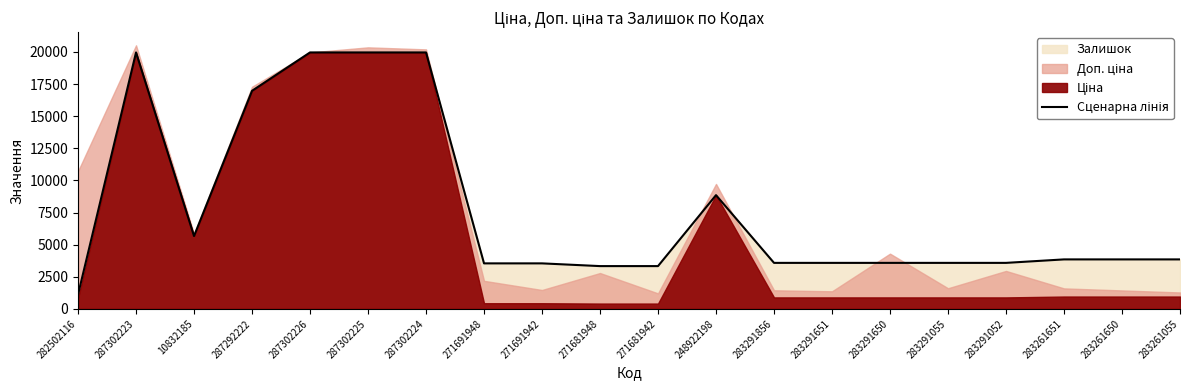

Rank the categories by value from lowest to highest.

282502116, 271681948, 271681942, 271691948, 271691942, 283291856, 283291651, 283291650, 283291055, 283291052, 283261651, 283261650, 283261055, 10832185, 248922198, 287292222, 287302223, 287302226, 287302225, 287302224